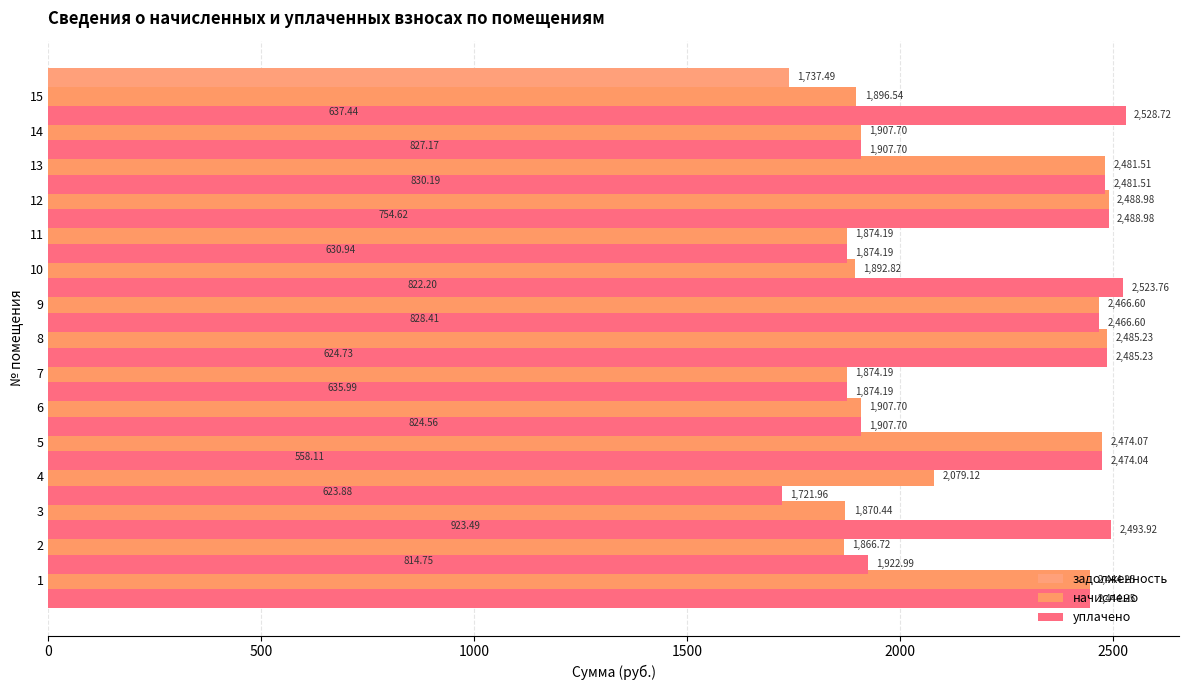

How many bars are there in total?

45